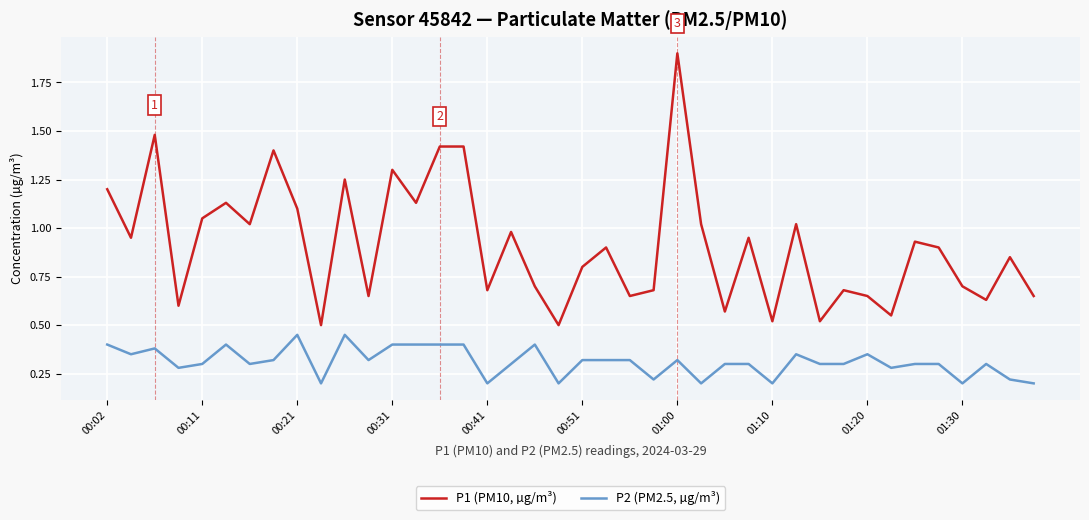

Is this an area chart (filled region under the line)?

No